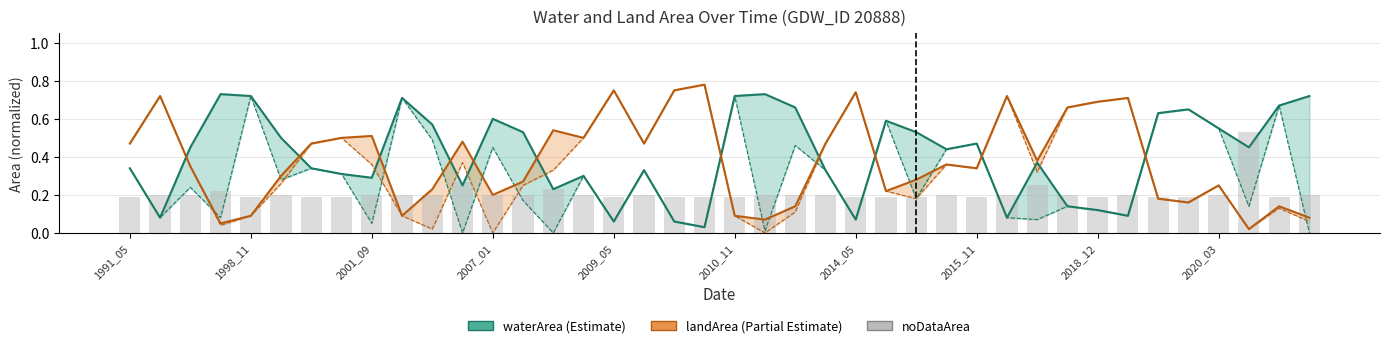

What are all the series names shown in the legend?

waterArea, landArea, noDataArea